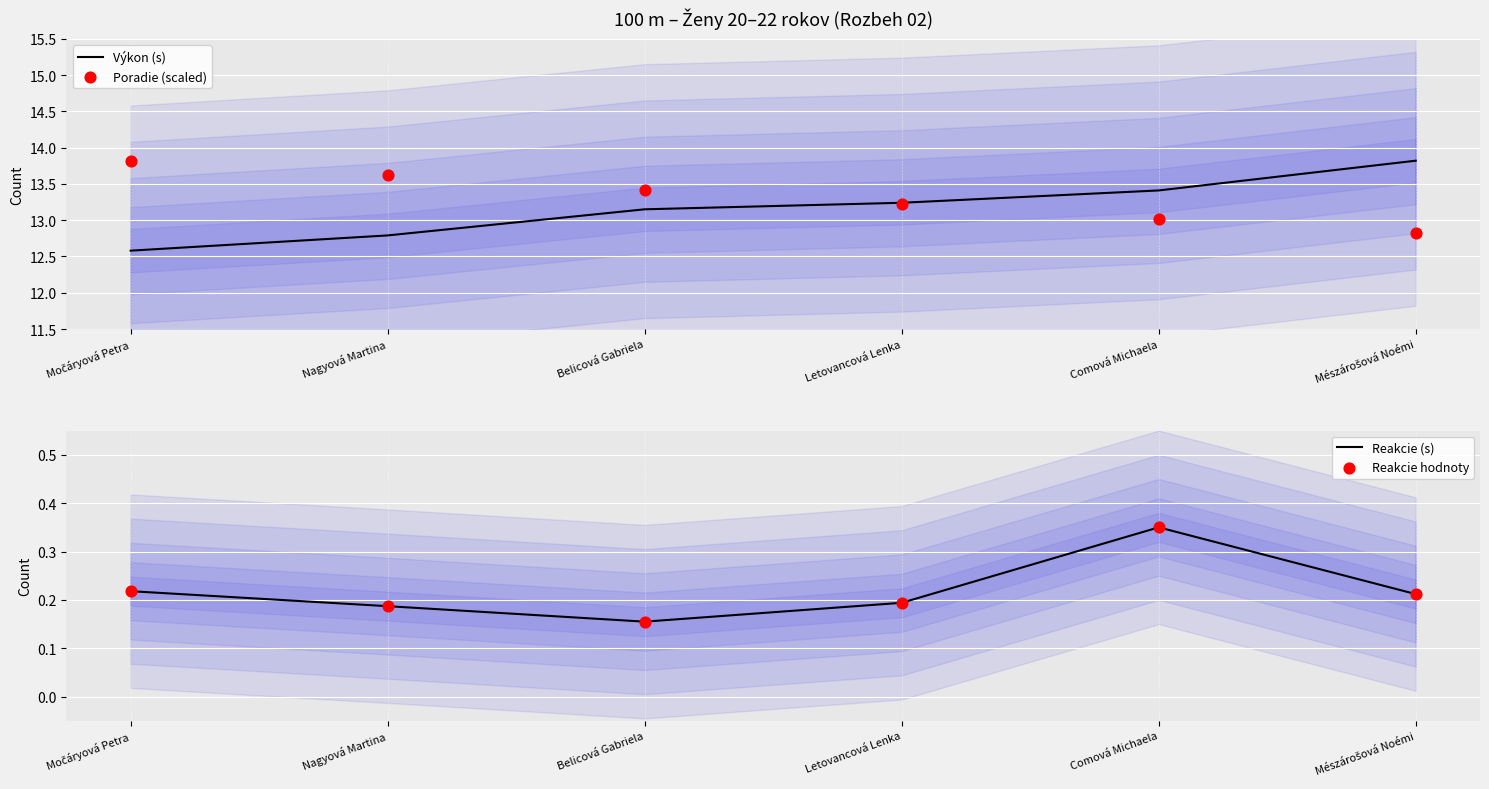

What are all the series names shown in the legend?

Výkon (s), Poradie (scaled), Reakcie (s), Reakcie hodnoty